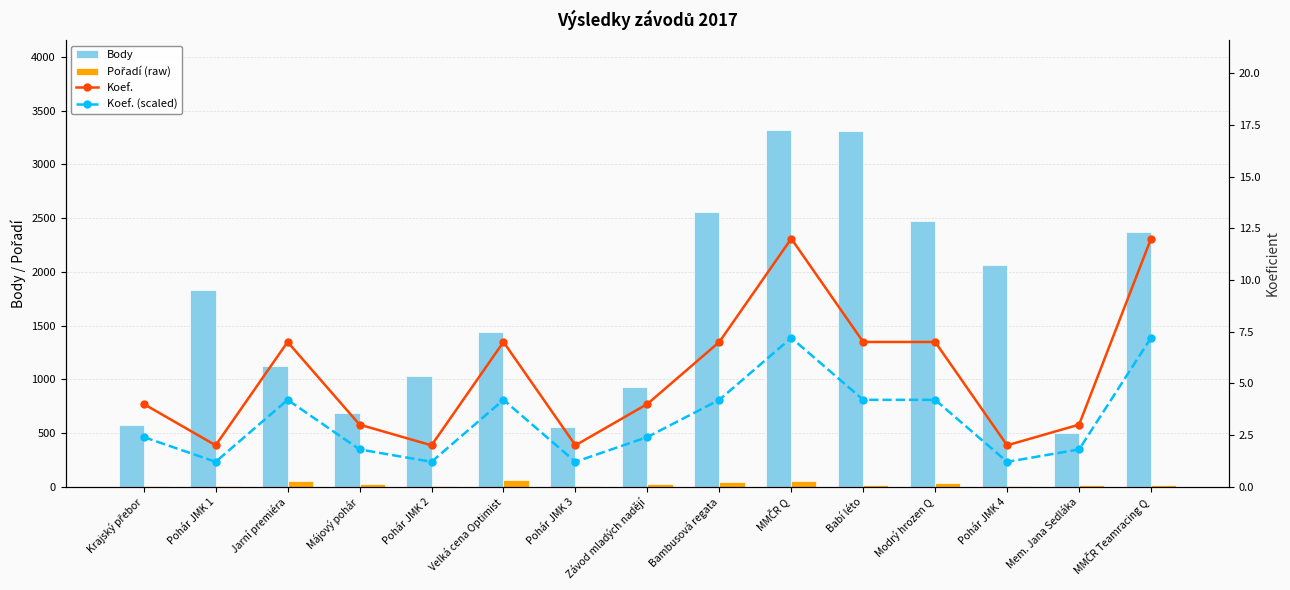

Which series has the largest range (max minus min)?

Body